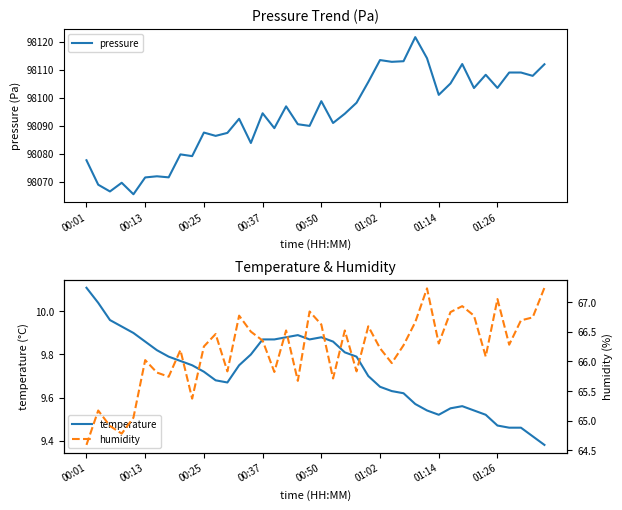

Reading right to left, transcribe all the data shown in this chart.

pressure: 98111.9	98107.8	98109.0	98109.0	98103.5	98108.2	98103.4	98112.0	98105.1	98101.0	98114.1	98121.6	98113.0	98112.8	98113.4	98105.6	98098.2	98094.3	98091.0	98098.8	98089.9	98090.5	98096.9	98089.1	98094.4	98083.8	98092.5	98087.4	98086.4	98087.6	98079.2	98079.8	98071.6	98072.0	98071.6	98065.6	98069.7	98066.6	98069.0	98077.7
temperature: 9.4	9.4	9.5	9.5	9.5	9.5	9.5	9.6	9.6	9.5	9.5	9.6	9.6	9.6	9.7	9.7	9.8	9.8	9.9	9.9	9.9	9.9	9.9	9.9	9.9	9.8	9.8	9.7	9.7	9.7	9.8	9.8	9.8	9.8	9.9	9.9	9.9	10.0	10.0	10.1
humidity: 67.2	66.7	66.7	66.3	67.0	66.1	66.8	66.9	66.8	66.3	67.2	66.7	66.3	66.0	66.2	66.6	65.8	66.5	65.7	66.6	66.8	65.7	66.5	65.8	66.3	66.5	66.8	65.8	66.5	66.2	65.4	66.2	65.7	65.8	66.0	65.0	64.8	64.9	65.2	64.6